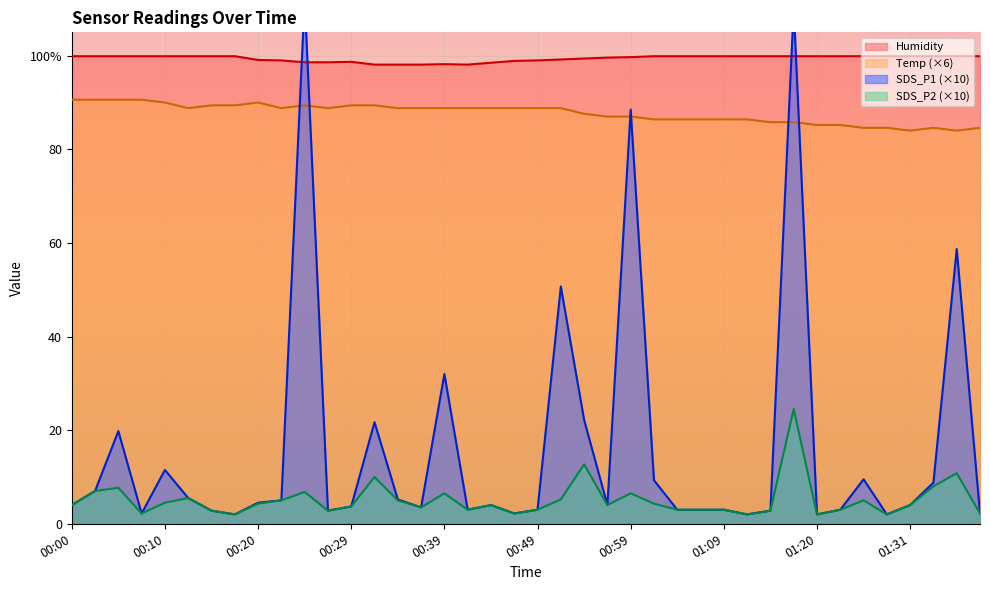

Rank the series by their maximum value, from lowest to highest.

SDS_P2, Temp, Humidity, SDS_P1